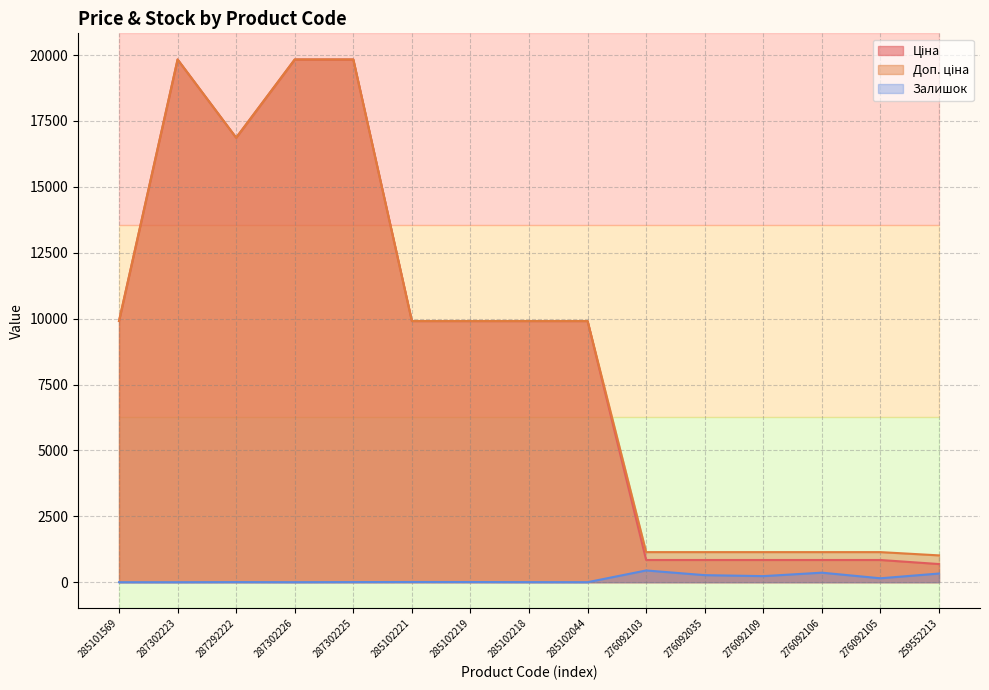

Reading right to left, transcribe all the data shown in this chart.

Ціна: 259552213=689.1	276092105=842.8	276092106=842.8	276092109=842.8	276092035=842.8	276092103=842.8	285102044=9908.5	285102218=9908.5	285102219=9908.5	285102221=9908.5	287302225=19831.1	287302226=19831.1	287292222=16863.2	287302223=19831.1	285101569=9908.5
Доп. ціна: 259552213=1017.8	276092105=1142.1	276092106=1142.1	276092109=1142.1	276092035=1142.1	276092103=1142.1	285102044=9908.5	285102218=9908.5	285102219=9908.5	285102221=9908.5	287302225=19831.1	287302226=19831.1	287292222=16863.2	287302223=19831.1	285101569=9908.5
Залишок: 259552213=330.0	276092105=149.0	276092106=362.0	276092109=231.0	276092035=268.0	276092103=446.0	285102044=1.0	285102218=3.0	285102219=7.0	285102221=8.0	287302225=5.0	287302226=1.0	287292222=4.0	287302223=0.0	285101569=0.0